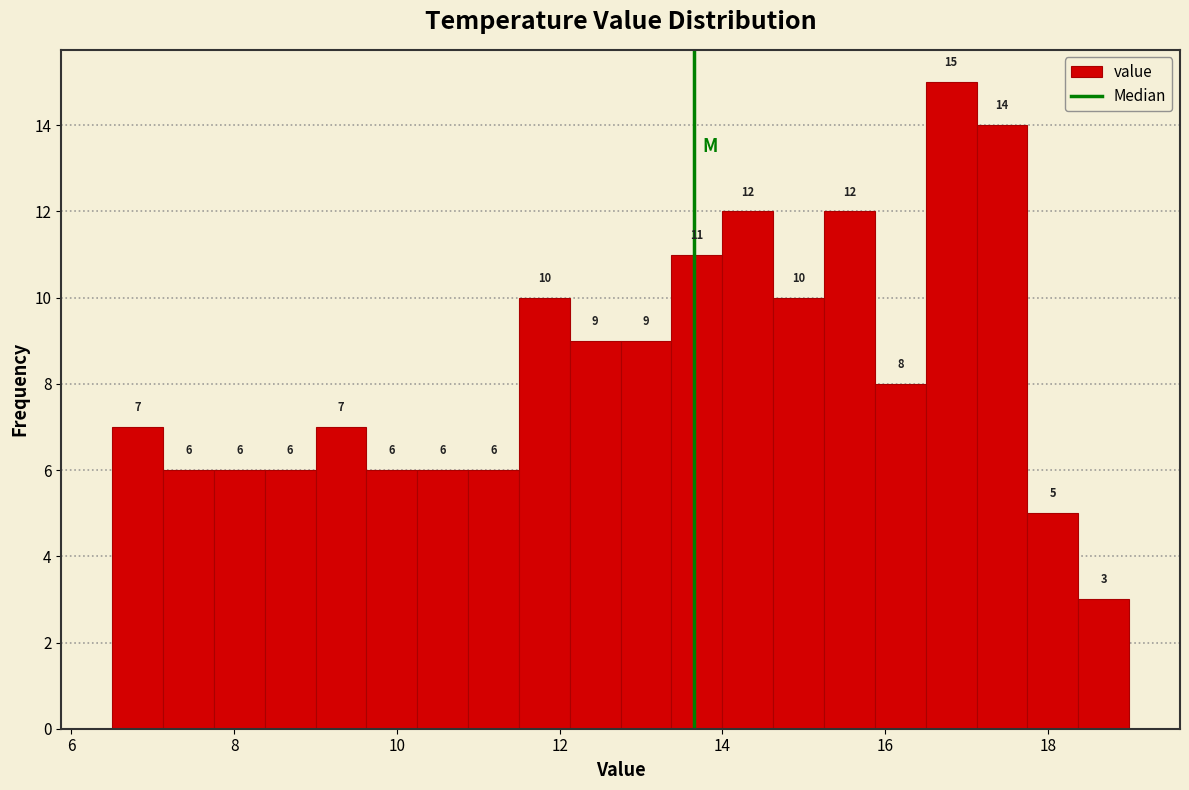

Around what value on the x-axis is the tallest bar? Give the approximate position of its centre, as read against the axis.

16.8